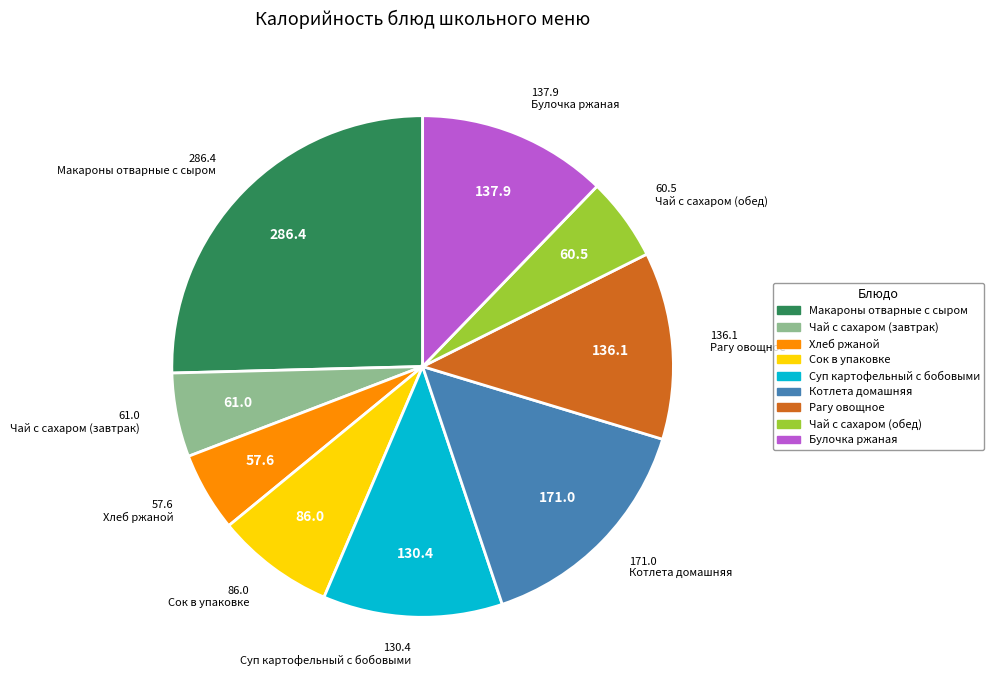

How many segments does this pie chart have?

9